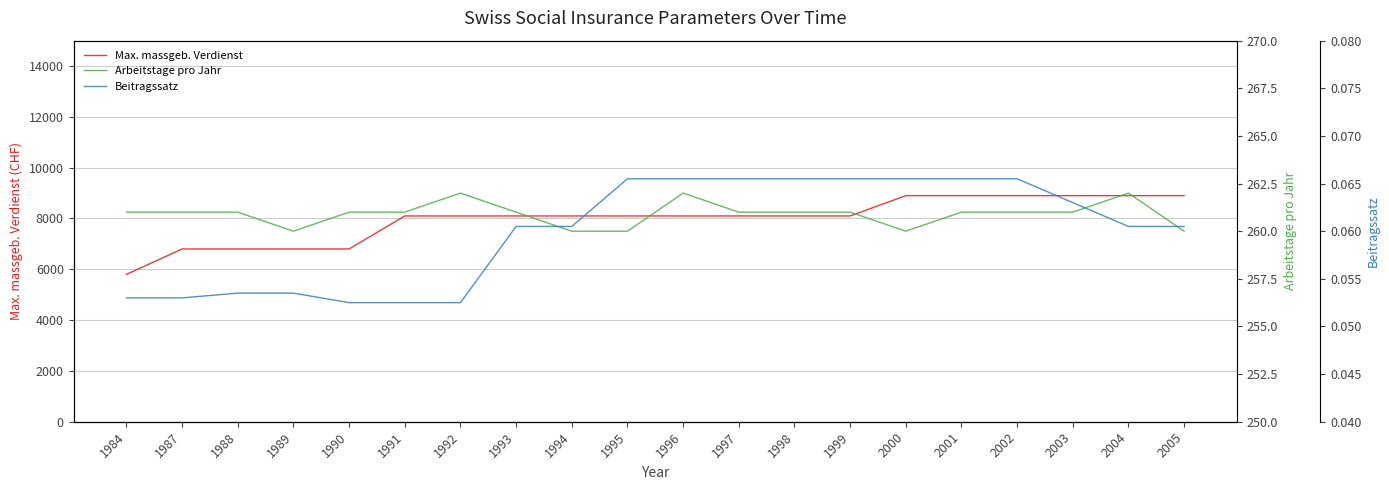

Which series has the largest total across all categories?

Max. massgeb. Verdienst